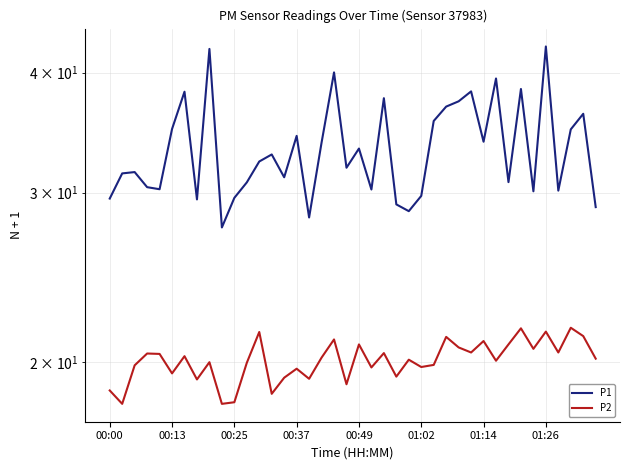

List the series in order of their overall mean, lowest first.

P2, P1